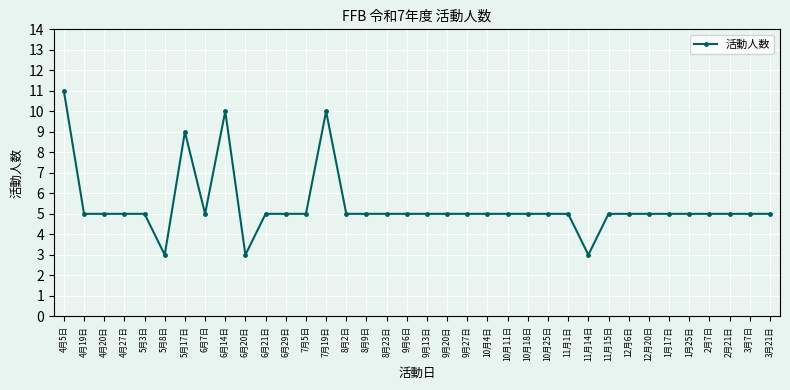

True or false: the data has more than 2 interior local peaks.

True